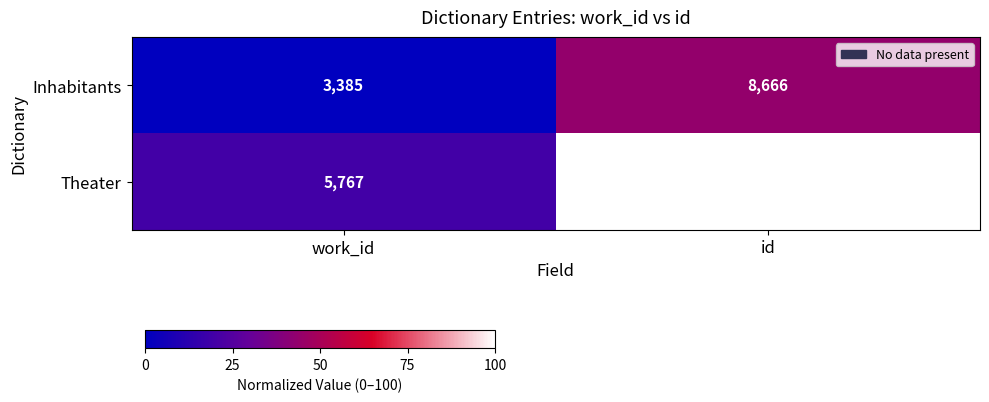

How many distinct data groups are displayed?

2